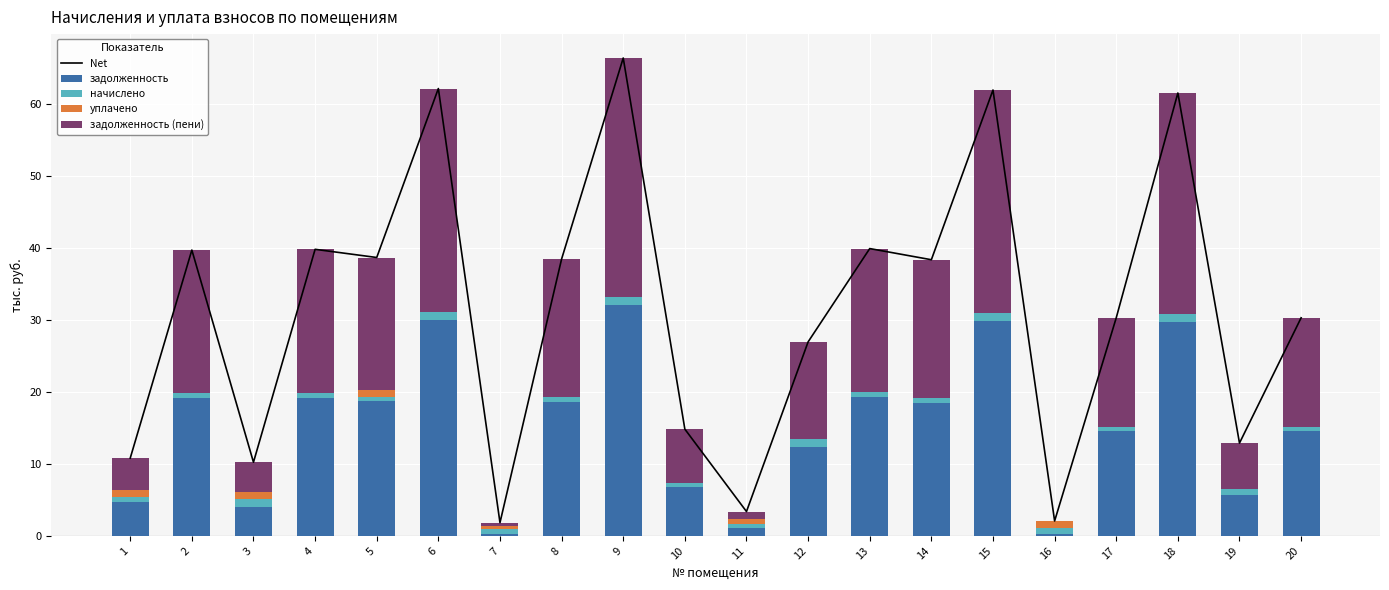

Reading right to left, extract all data points from this chart.

Net: 20=30.3	19=12.9	18=61.5	17=30.3	16=2.1	15=61.9	14=38.4	13=39.9	12=27.0	11=3.4	10=14.8	9=66.4	8=38.5	7=1.8	6=62.2	5=38.7	4=39.8	3=10.2	2=39.7	1=10.8
задолженность: 20=14.6	19=5.7	18=29.7	17=14.6	16=0.3	15=29.9	14=18.5	13=19.3	12=12.4	11=1.0	10=6.7	9=32.1	8=18.6	7=0.2	6=30.0	5=18.7	4=19.2	3=4.0	2=19.2	1=4.7
начислено: 20=0.5	19=0.8	18=1.1	17=0.5	16=0.8	15=1.1	14=0.7	13=0.7	12=1.1	11=0.7	10=0.7	9=1.1	8=0.7	7=0.7	6=1.1	5=0.7	4=0.7	3=1.1	2=0.7	1=0.7
уплачено: 20=0.0	19=0.0	18=0.0	17=0.0	16=1.0	15=0.0	14=0.0	13=0.0	12=0.0	11=0.6	10=0.0	9=0.0	8=0.0	7=0.4	6=0.0	5=1.0	4=0.0	3=1.0	2=0.0	1=1.0
задолженность (пени): 20=15.2	19=6.4	18=30.8	17=15.2	16=0.0	15=31.0	14=19.2	13=20.0	12=13.5	11=1.0	10=7.4	9=33.2	8=19.2	7=0.5	6=31.1	5=18.3	4=19.9	3=4.1	2=19.9	1=4.4